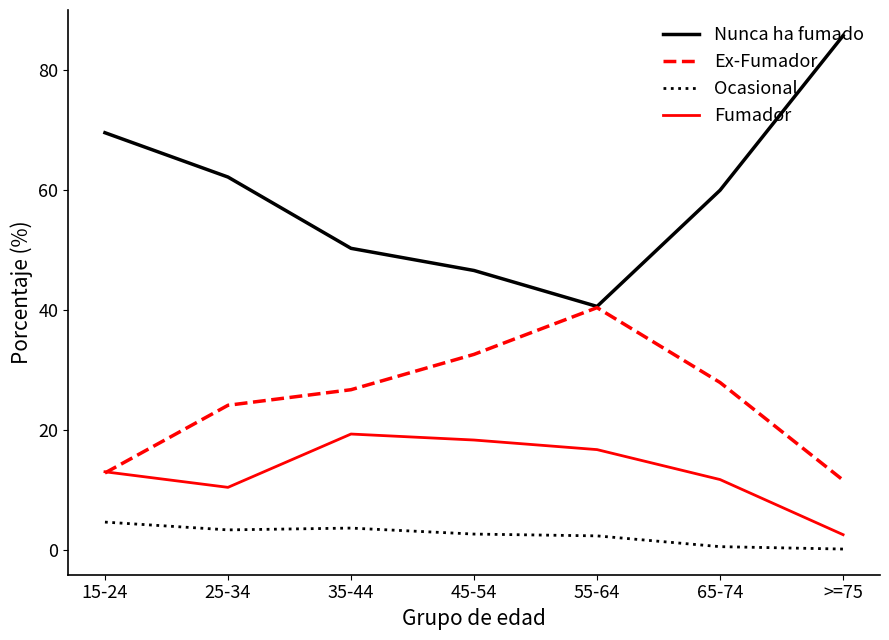

What is the sum of all Ex-Fumador values?

176.1